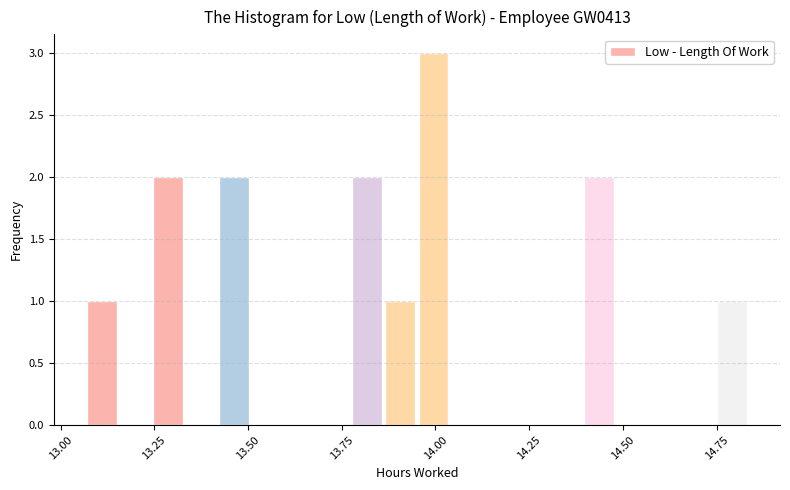

Read against the x-axis, roughly where is the centre of the tallest bar?

14.00